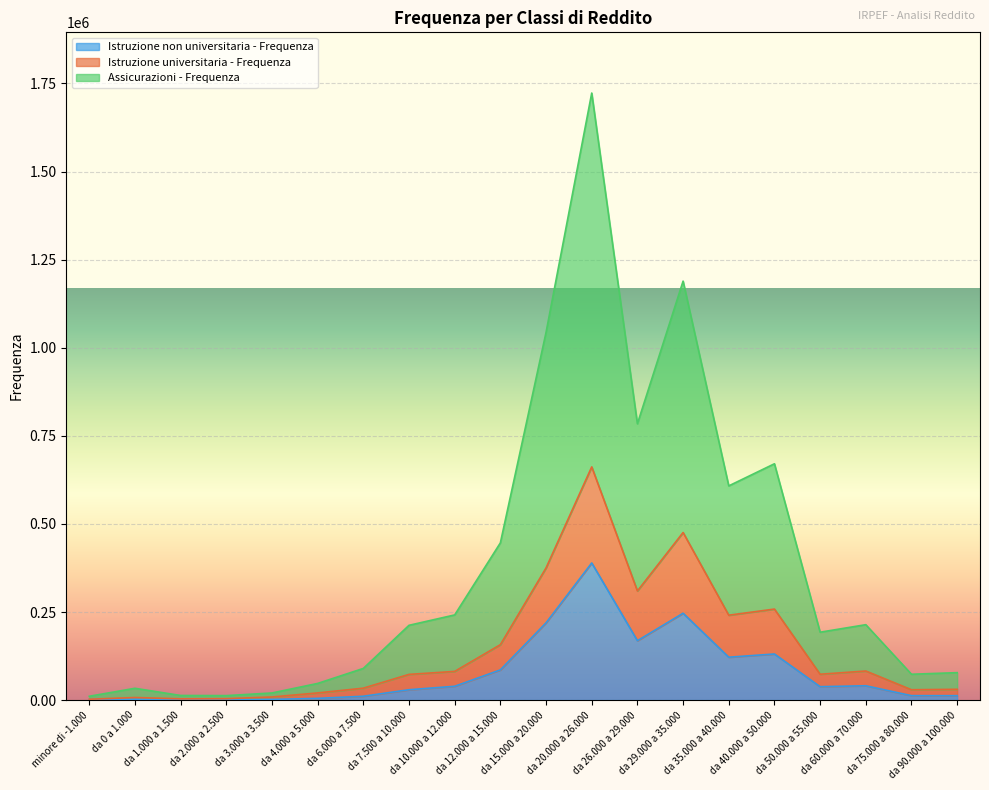

At how many categories does at least one series exceed 267386?

7